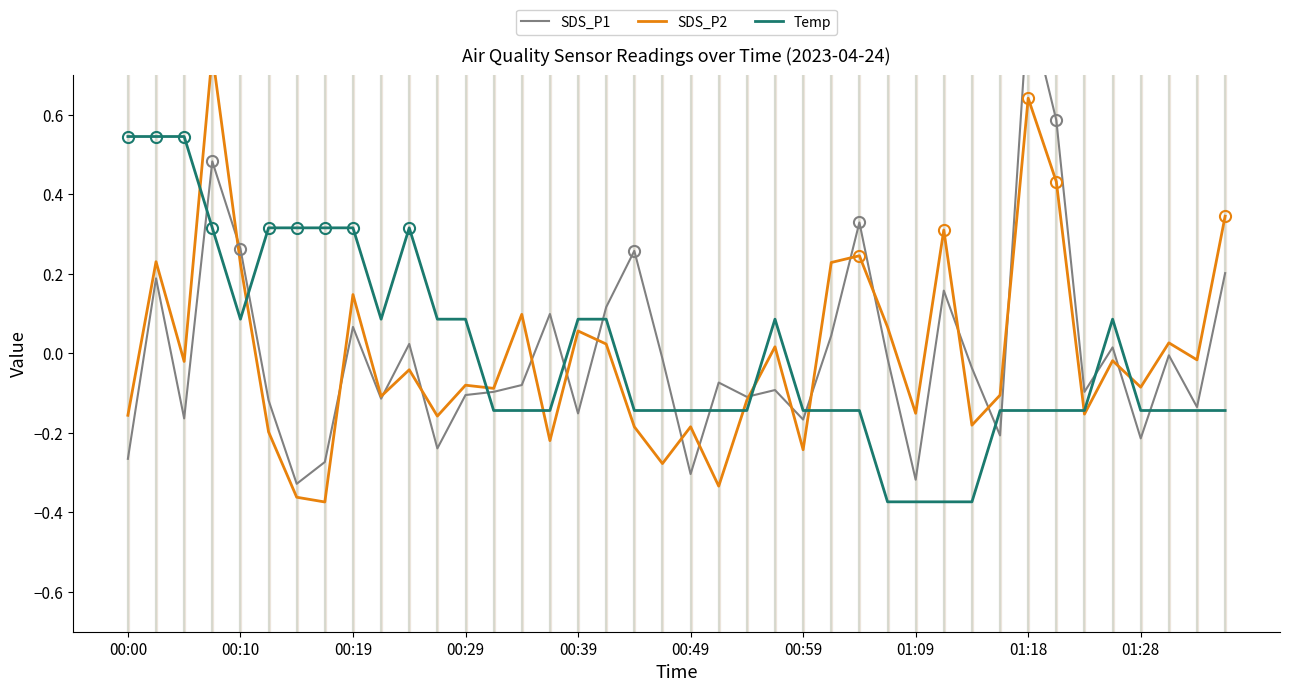

List the series in order of their peak value, highest first.

SDS_P1, SDS_P2, Temp